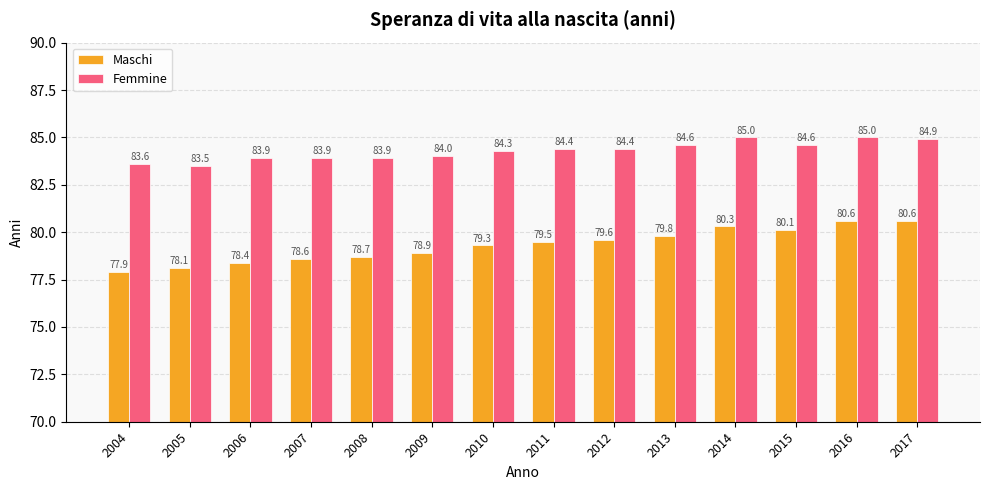

What are all the series names shown in the legend?

Maschi, Femmine